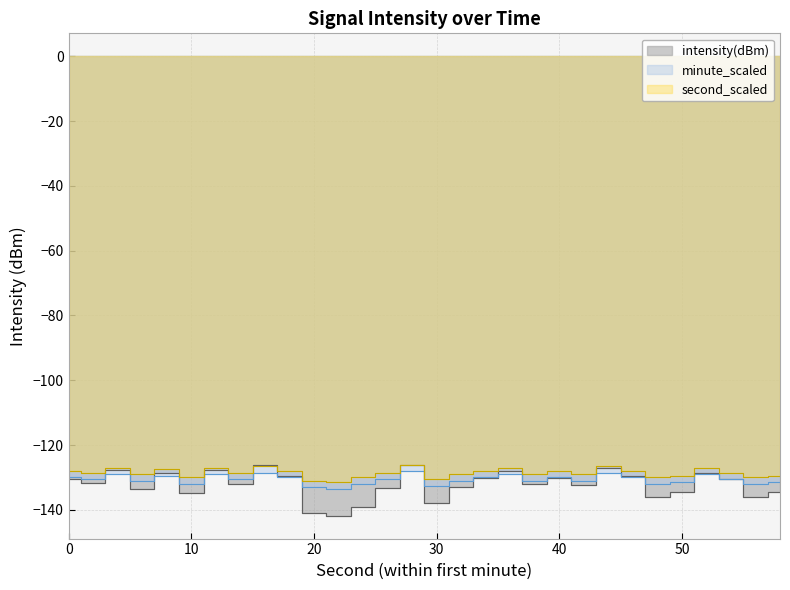

How many lines are shown in the chart?

3